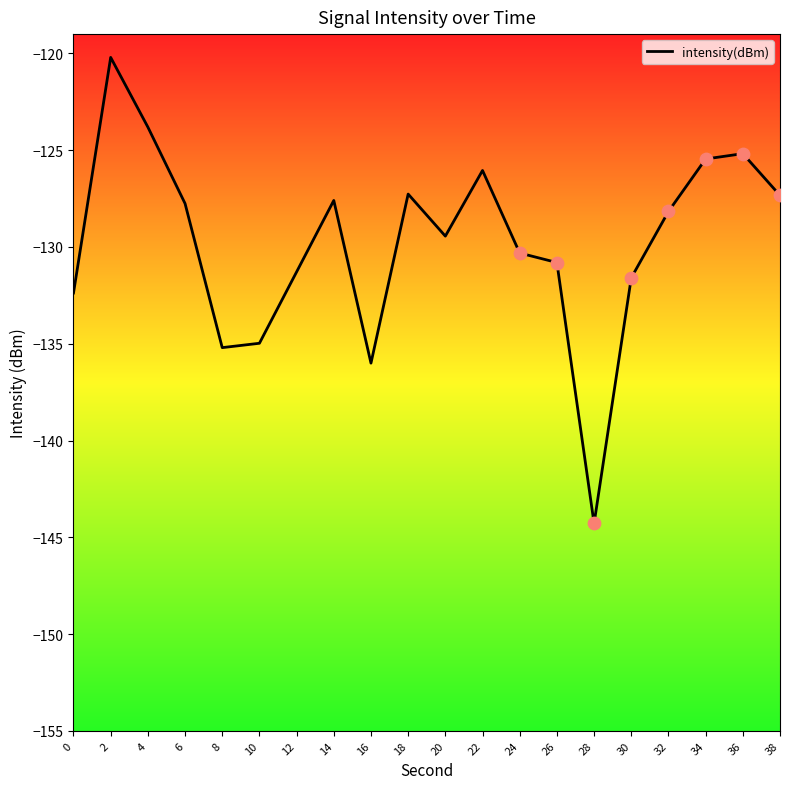

Which has a higher value, 32 or 22?

22